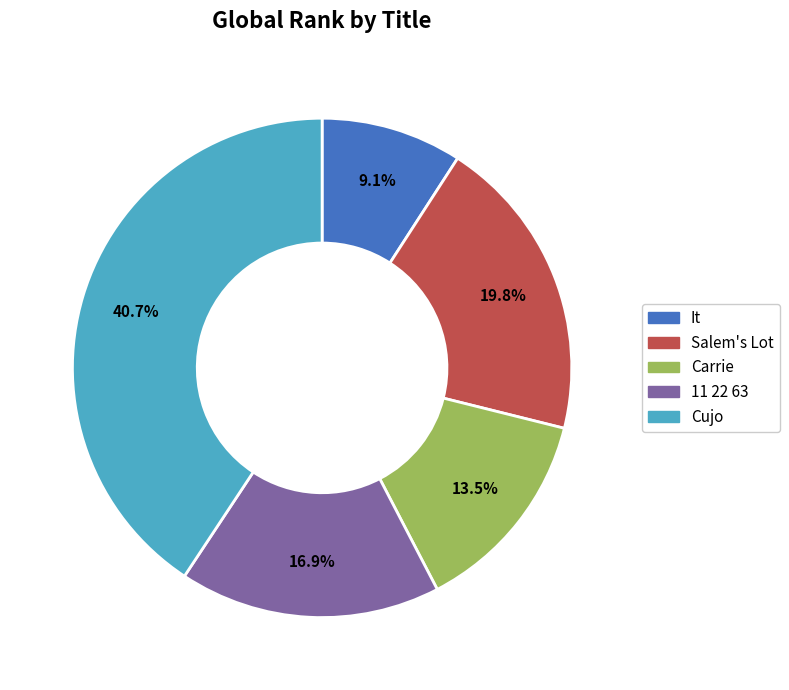

How much of the chart is everything except Carrie?

86.5%